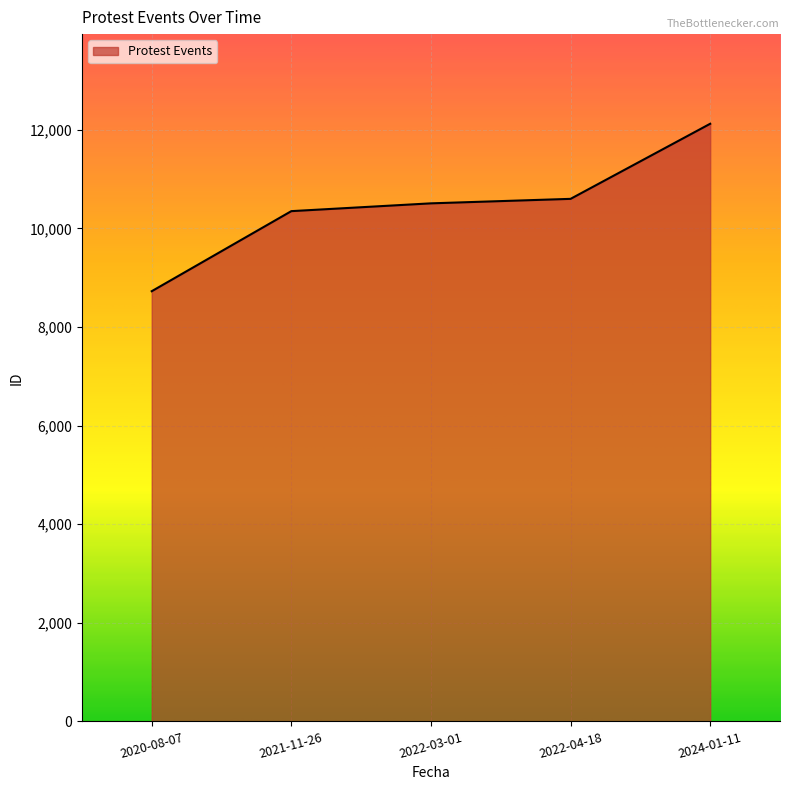

What is the approximate value at 2020-08-07?

8724